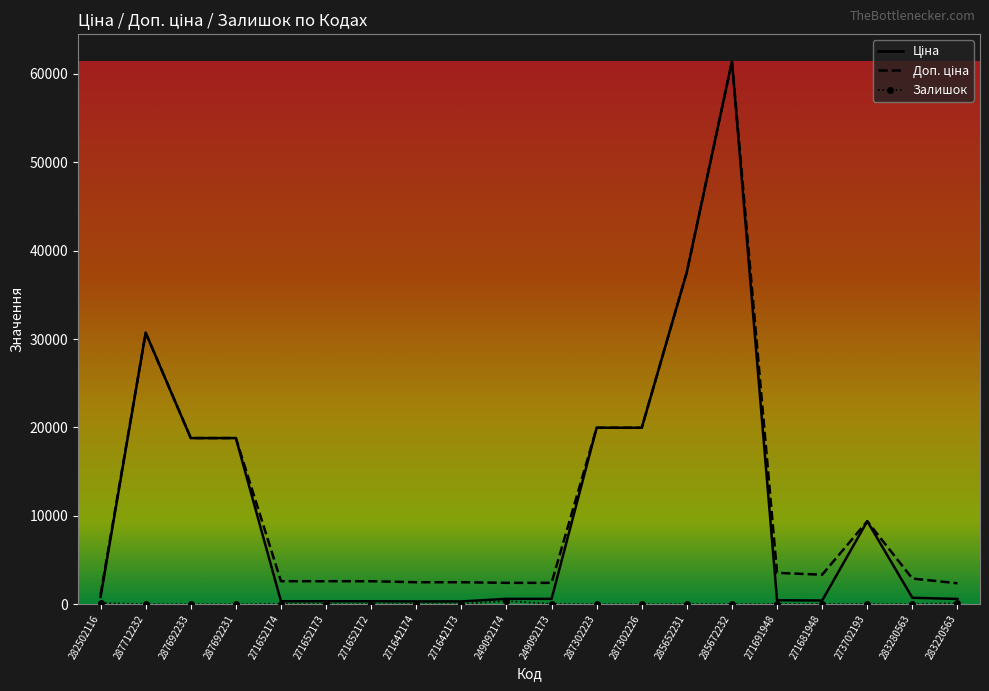

At which category is the sum across all series the highest?

285672232